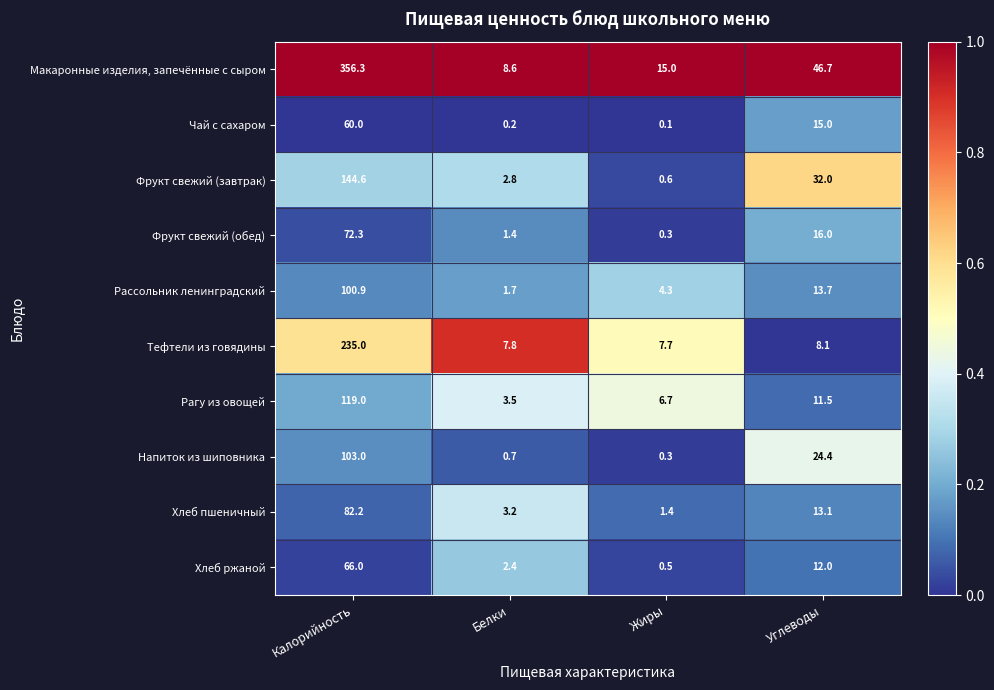

What is the difference between the highest and lowest values at Углеводы?

38.6